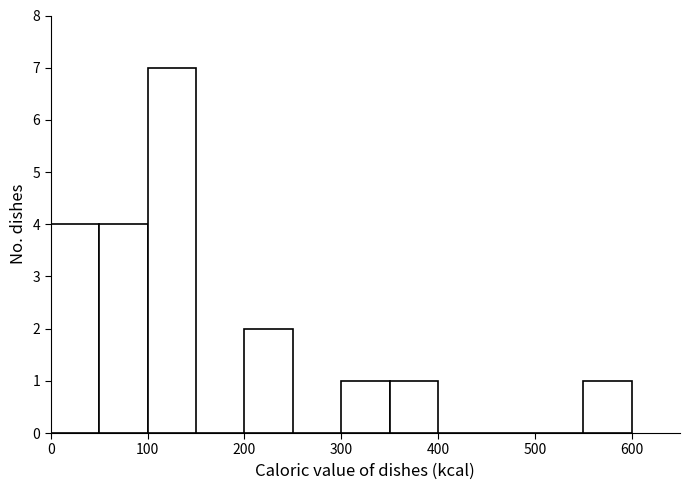

Reading left to right, transcribe this chart: for each bar, give the range it covers on the x-axis and its height. The values are not printed on the chart, so give them approximately, as read against the axis.

0 to 50: 4
50 to 100: 4
100 to 150: 7
150 to 200: 0
200 to 250: 2
250 to 300: 0
300 to 350: 1
350 to 400: 1
400 to 450: 0
450 to 500: 0
500 to 550: 0
550 to 600: 1